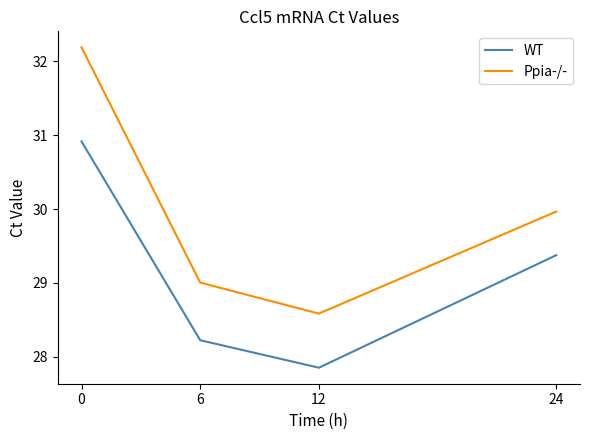

What is the difference between the highest and lowest values at 12?

0.7